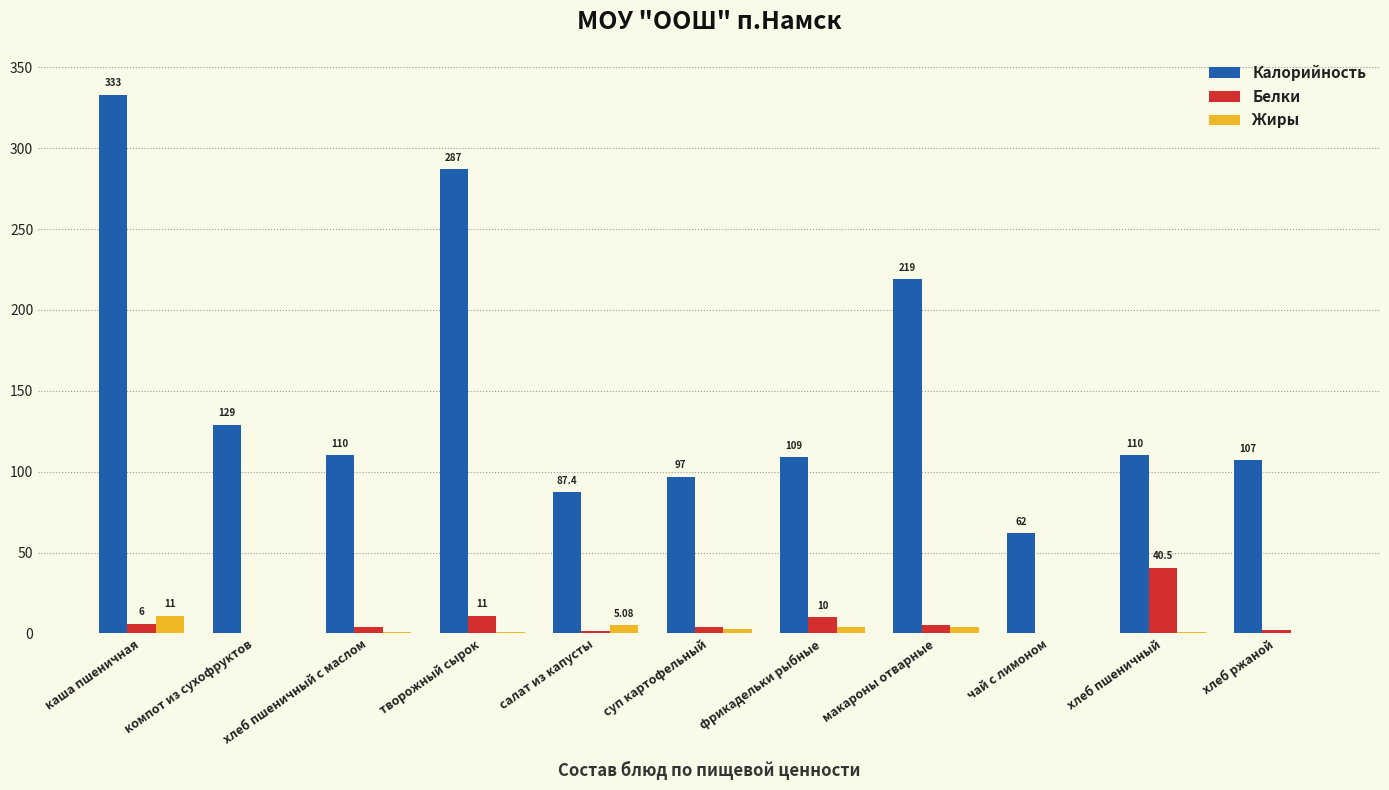

What is the total value across all series at хлеб пшеничный с маслом?

114.7